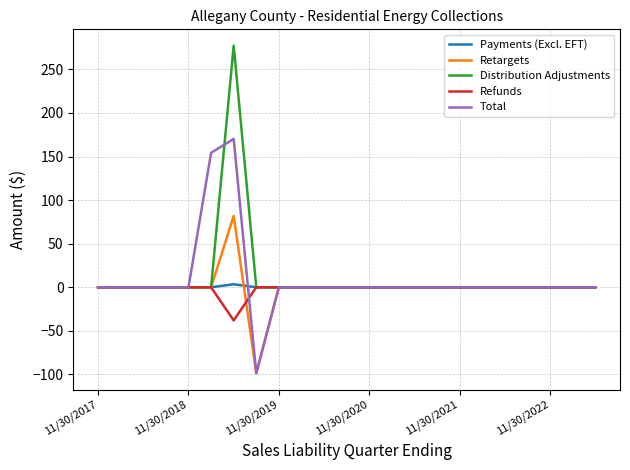

Which series has the largest range (max minus min)?

Distribution Adjustments